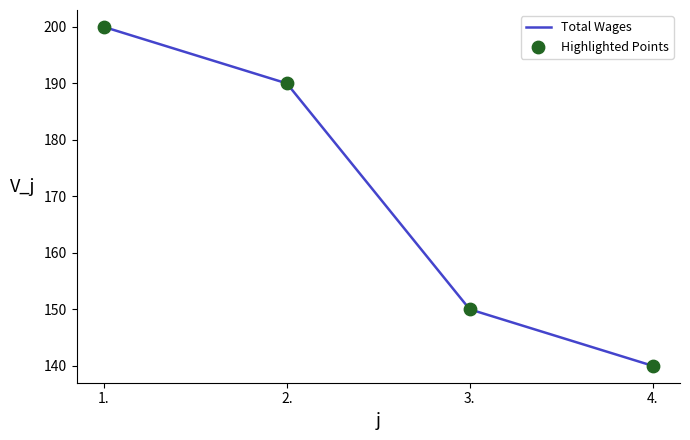

What is the difference between the values at 2. and 1.?

10